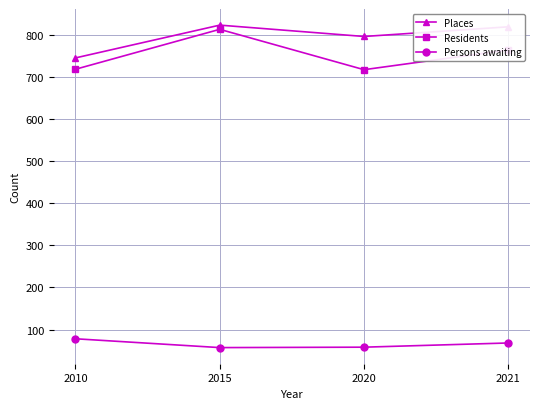

What is the total value across all series at 2020?

1573